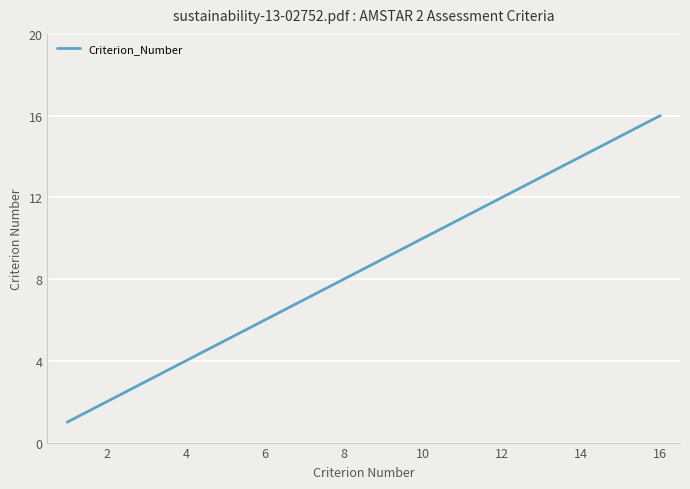

What is the greatest value displayed?

16